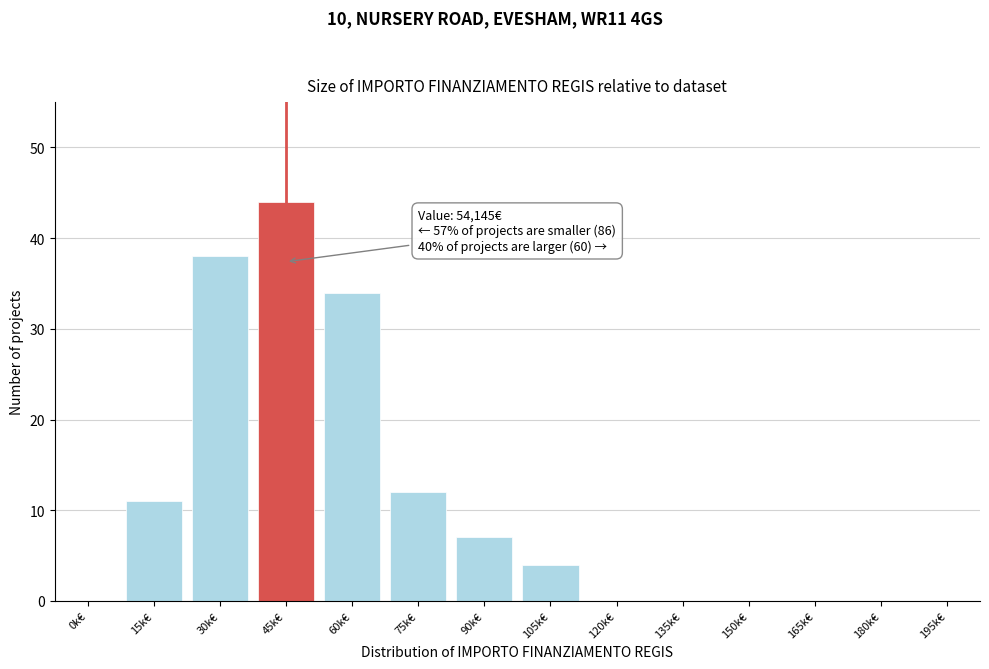

Reading left to right, extract all data points from this chart.

0k€=0	15k€=11	30k€=38	45k€=44	60k€=34	75k€=12	90k€=7	105k€=4	120k€=0	135k€=0	150k€=0	165k€=0	180k€=0	195k€=0